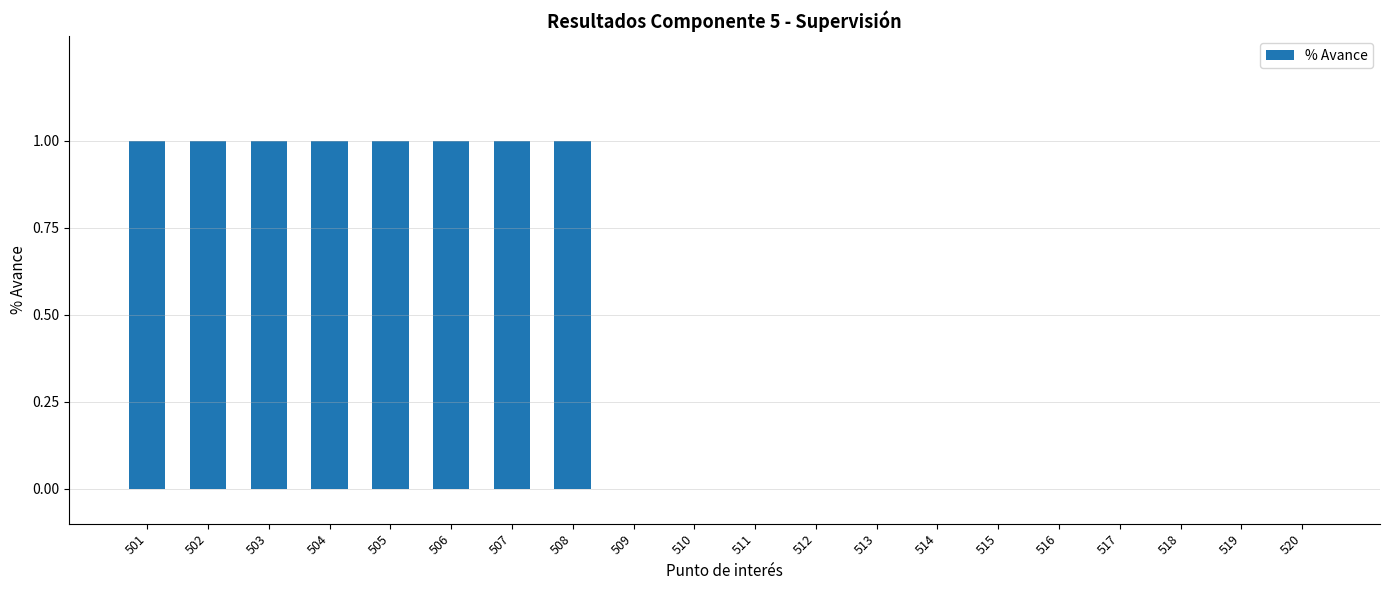

How many values are between 0 and 1?

20